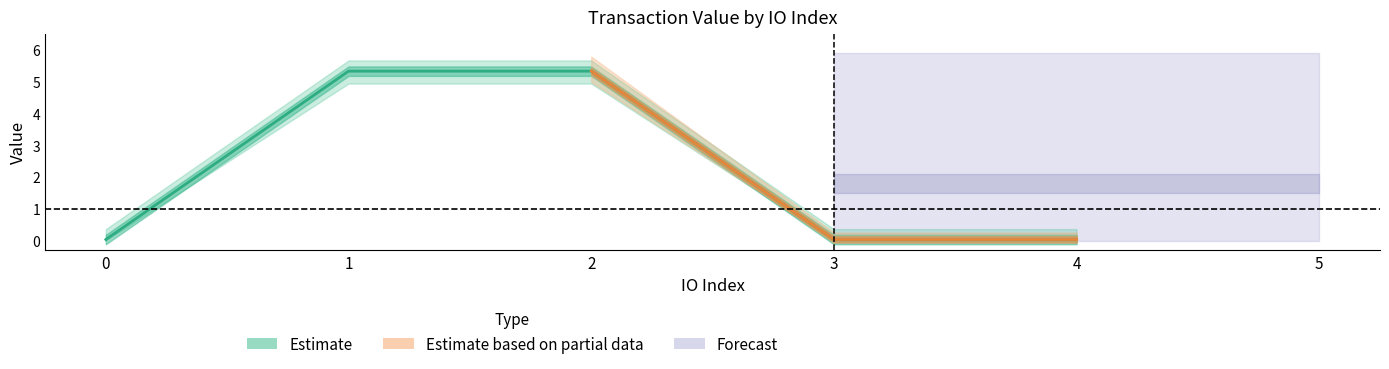

Is the value of Regular_io_index at 3 greater than the value of Regular_value at 1?

No